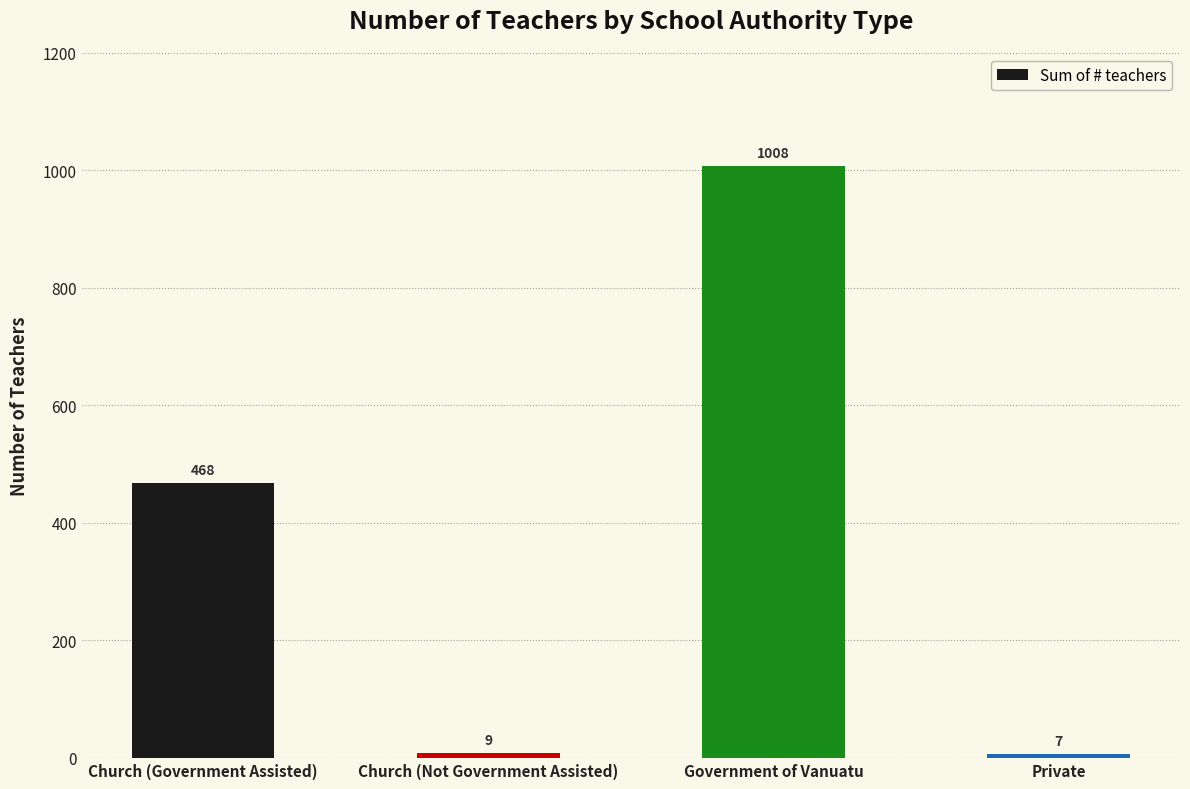

Reading right to left, list all the values displayed in this chart.

7	1008	9	468